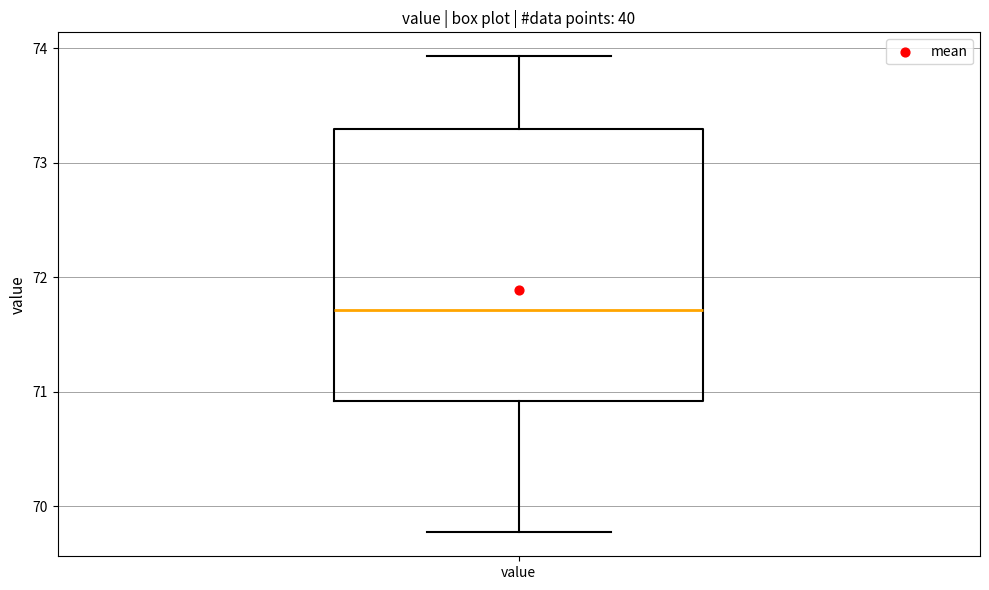

Transcribe this box plot: give where the median line is, the range the box spans, and where the two whiskers end, as read against the y-axis. The values are not printed on the chart, so give them approximately, as read against the axis.

median 71.7, box 70.9 to 73.3, whiskers 69.8 to 73.9